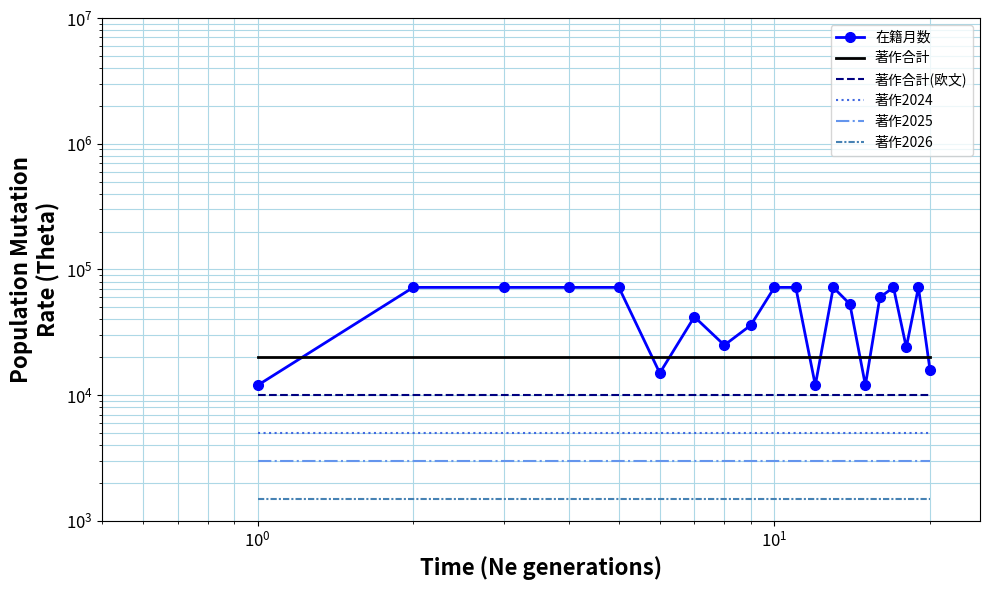

Is the value of 著作合計 at 8 greater than the value of 著作2025 at $\mathdefault{10^{-1}}$?

Yes